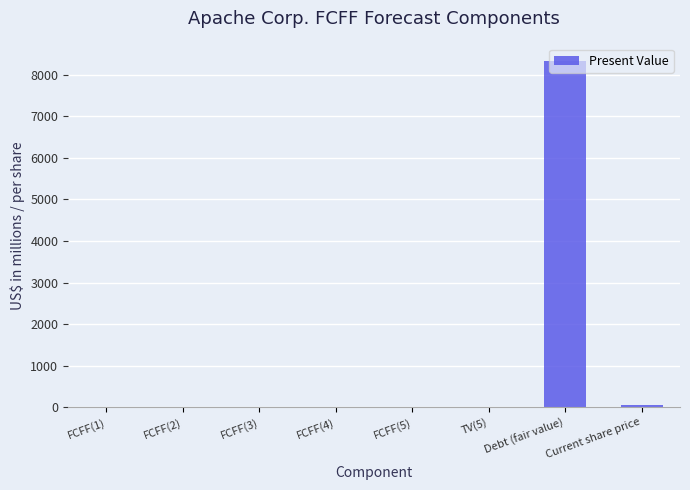

What is the sum of the values at Debt (fair value) and Current share price?

8380.2